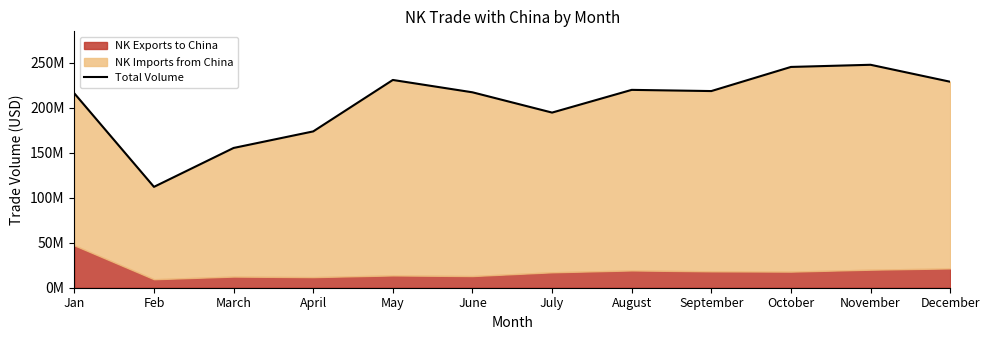

What is the label of the 8th point from the right?

May